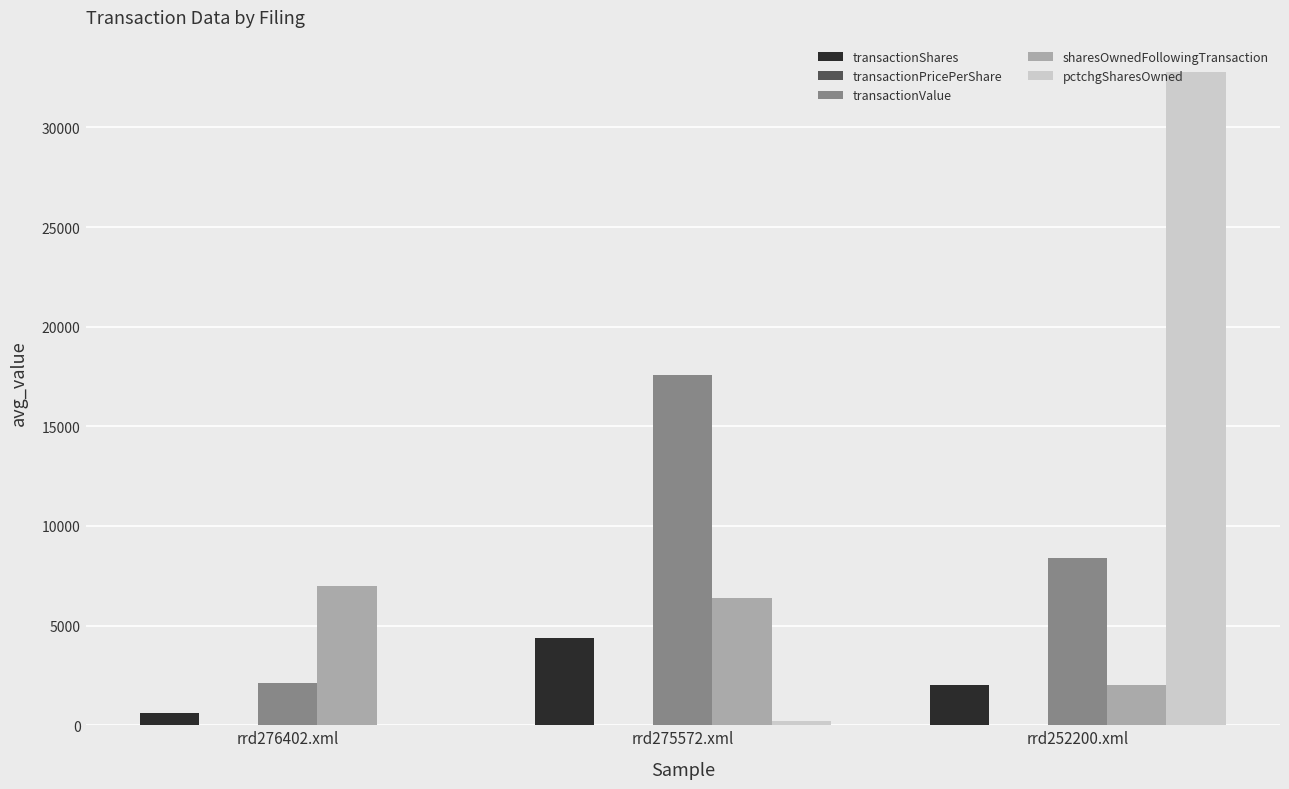

Which series has the largest total across all categories?

pctchgSharesOwned